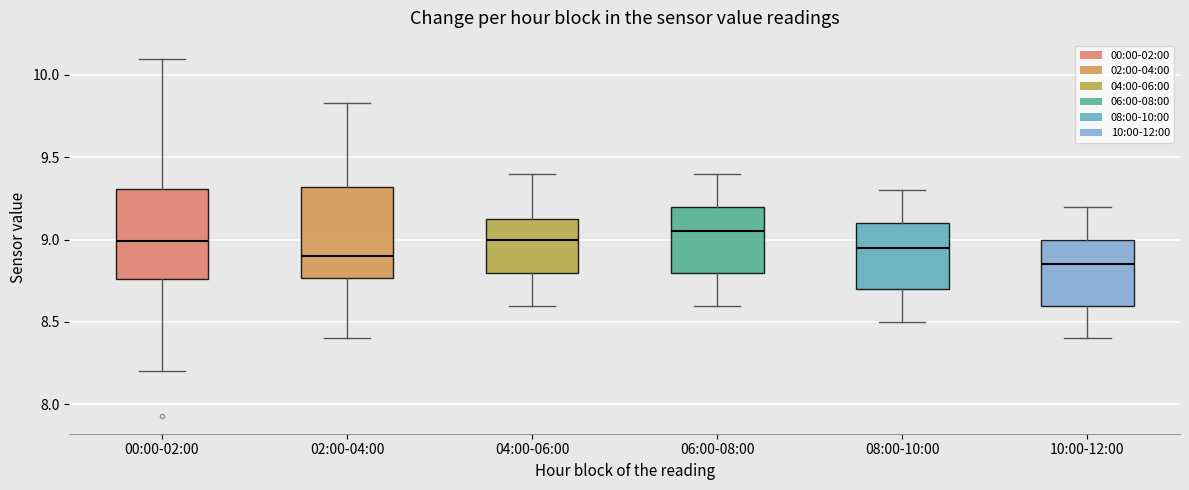

Where is the lower edge of the box for 10:00-12:00 on the y-axis? The values are not printed on the chart, so give them approximately, as read against the axis.

8.60